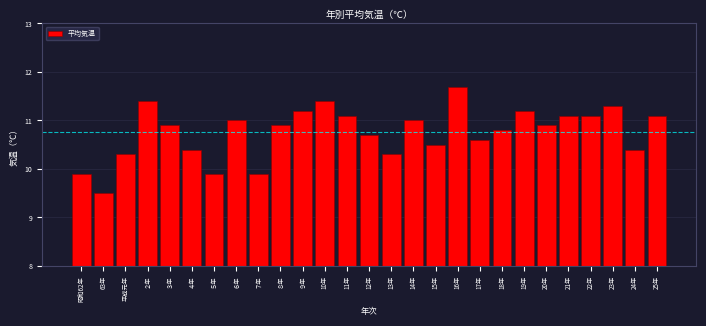

Reading right to left, list all the values displayed in this chart.

11.1	10.4	11.3	11.1	11.1	10.9	11.2	10.8	10.6	11.7	10.5	11.0	10.3	10.7	11.1	11.4	11.2	10.9	9.9	11.0	9.9	10.4	10.9	11.4	10.3	9.5	9.9